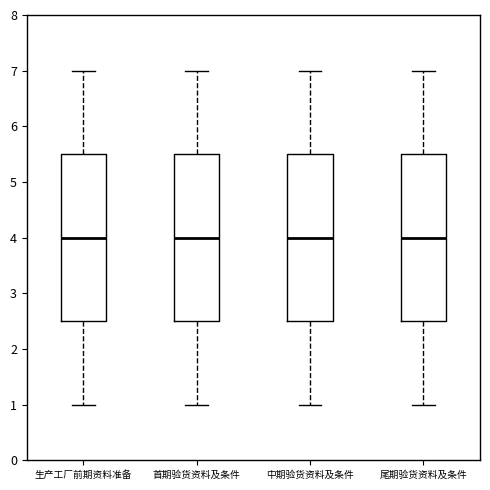

Where is the upper edge of the box for 尾期验货资料及条件 on the y-axis? The values are not printed on the chart, so give them approximately, as read against the axis.

5.5